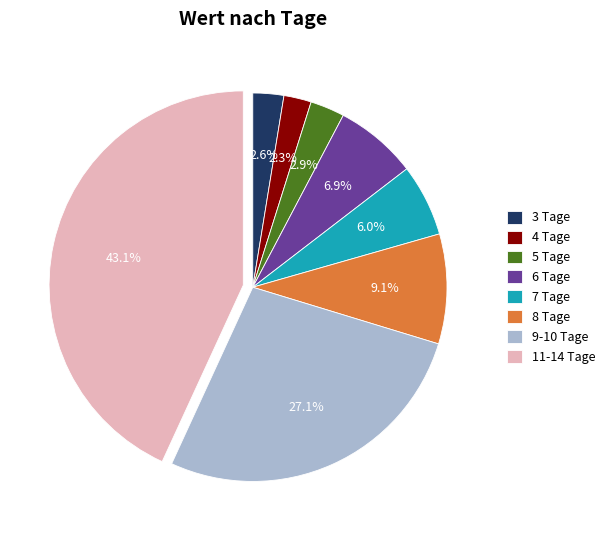

How many segments does this pie chart have?

8